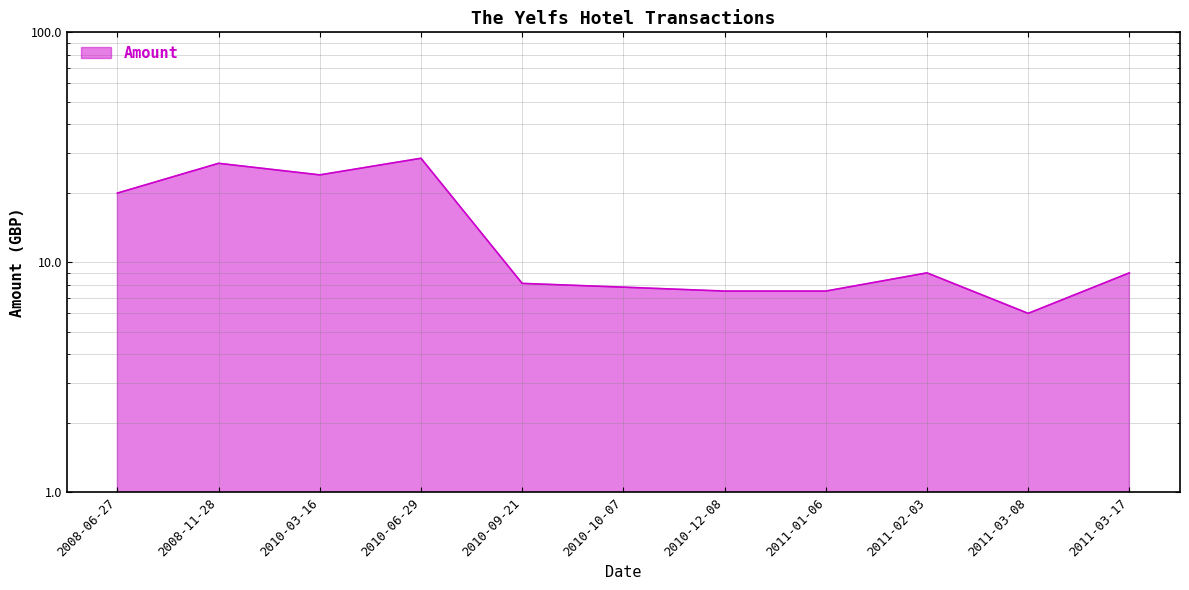

Reading left to right, what are all the values shown in this chart?

2008-06-27=20.0	2008-11-28=26.9	2010-03-16=24.0	2010-06-29=28.4	2010-09-21=8.1	2010-10-07=7.8	2010-12-08=7.5	2011-01-06=7.5	2011-02-03=9.0	2011-03-08=6.0	2011-03-17=9.0